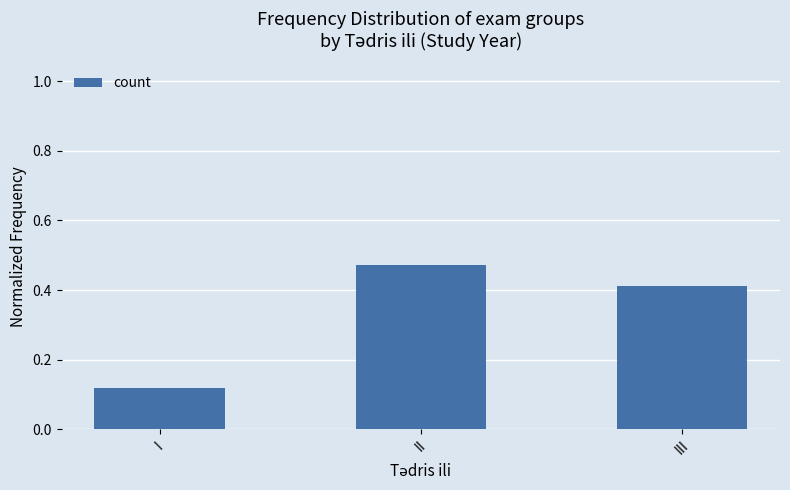

Which has a higher value, I or II?

II